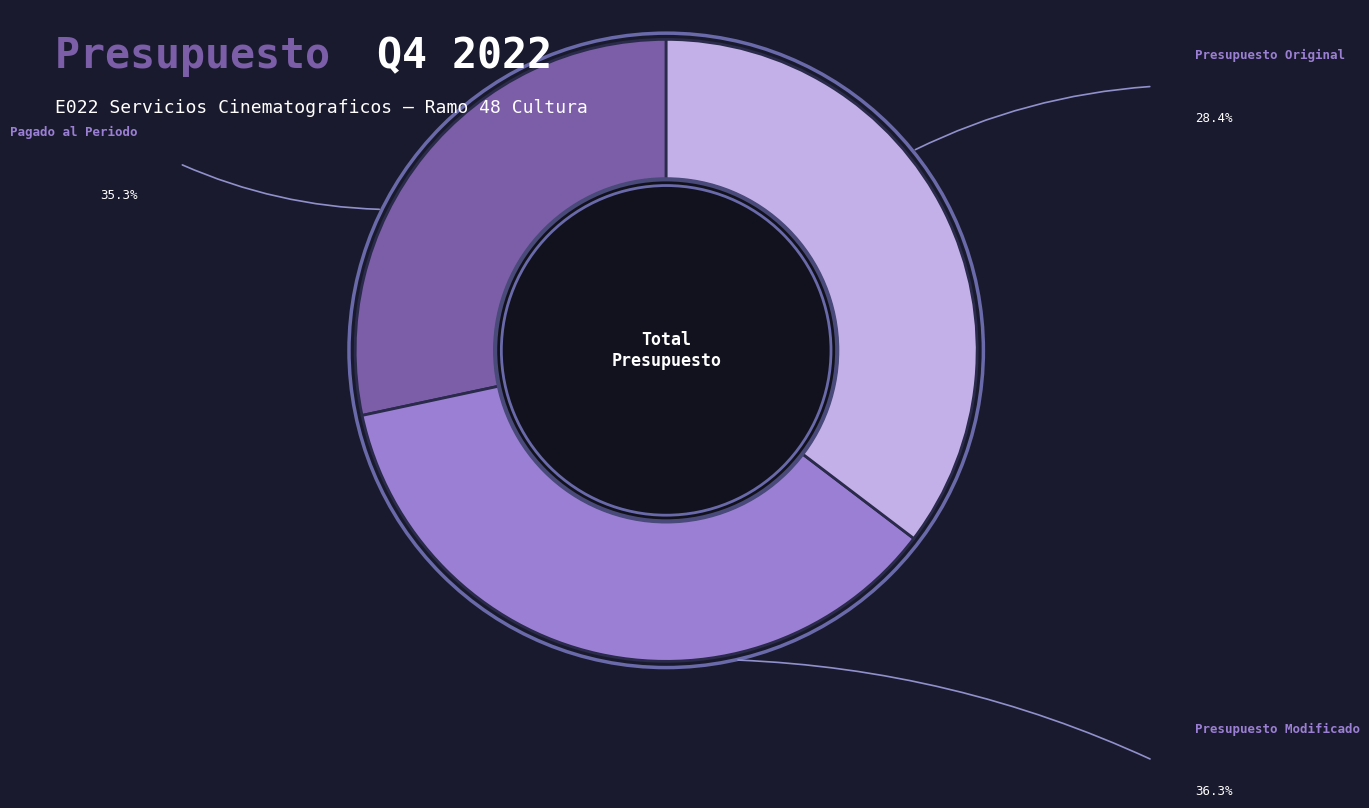

To the nearest percent, what portion does Pagado al Periodo represent?

35%